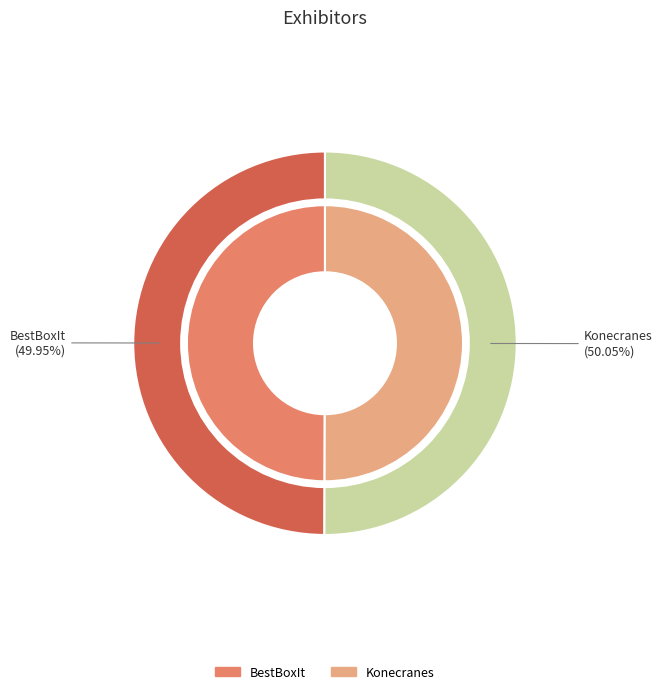

Is it true that Konecranes is 42% of the pie?

False